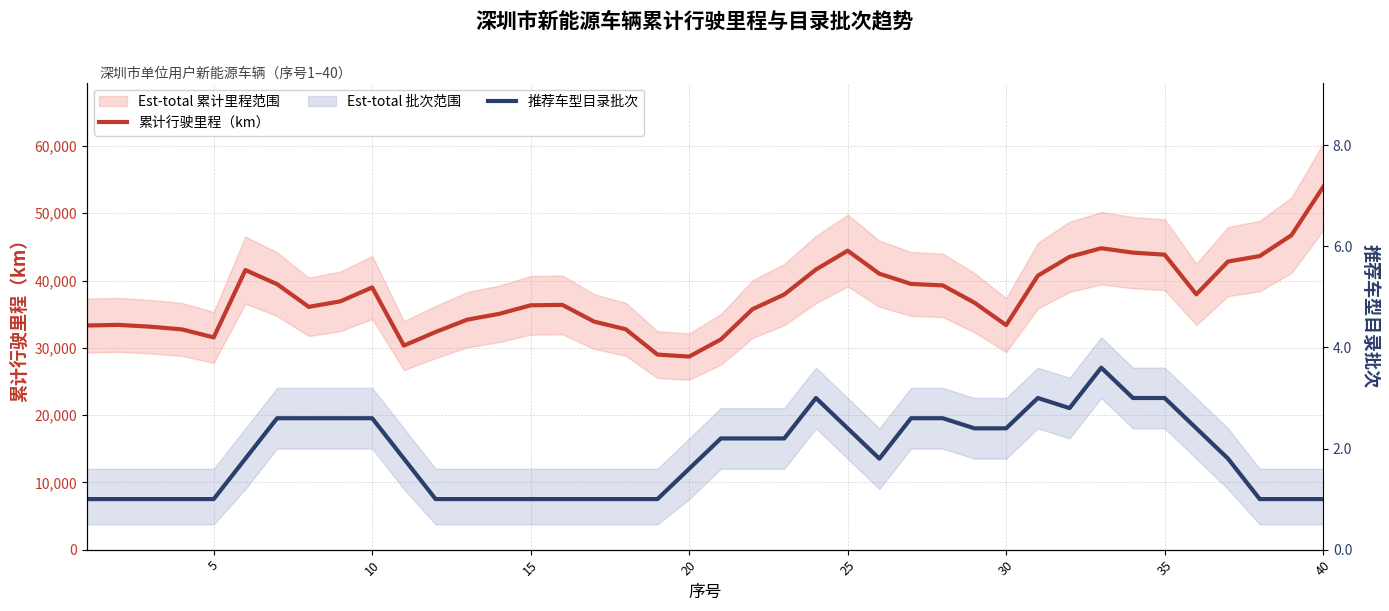

How many distinct data groups are displayed?

2